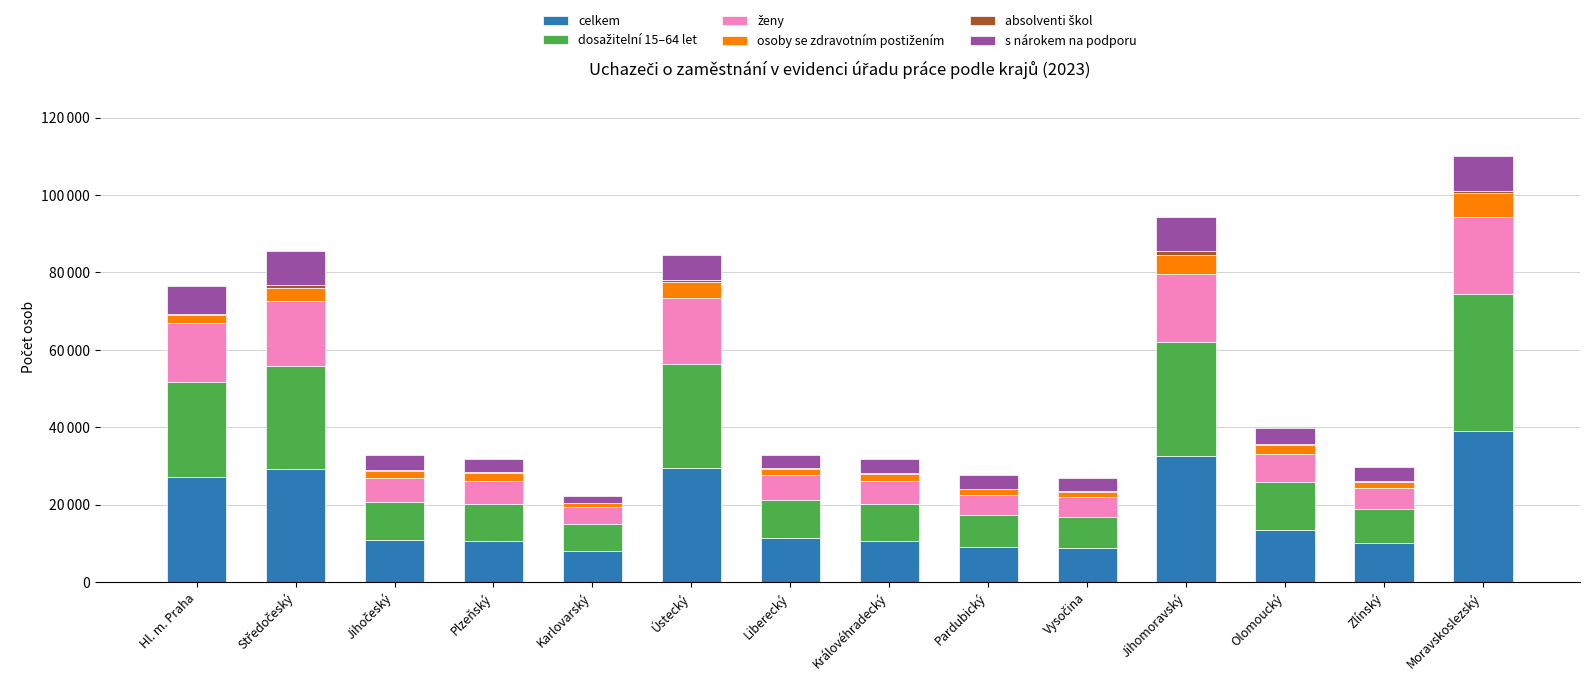

Which series has the largest total across all categories?

celkem